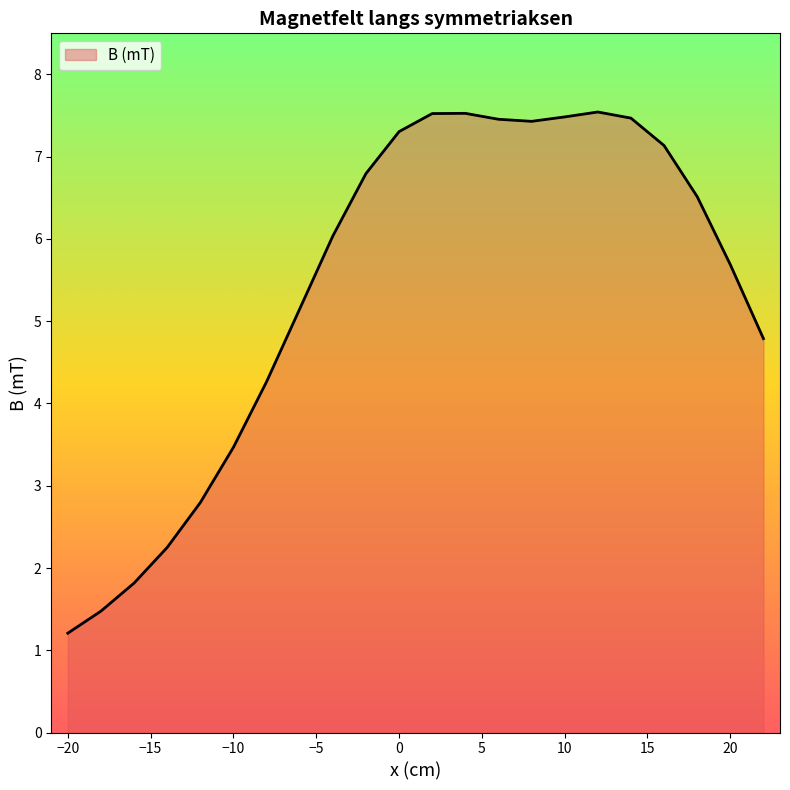

What is the greatest value displayed?

7.5